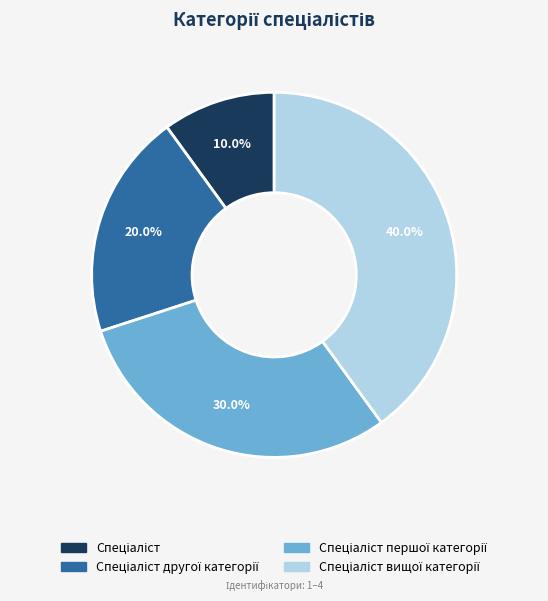

Is there a majority slice in this chart?

No